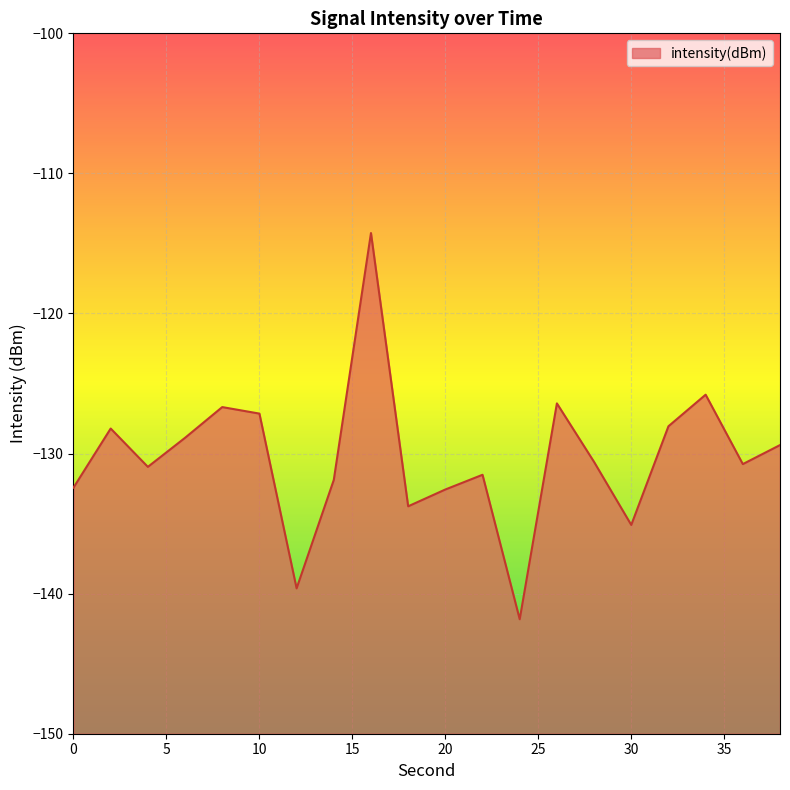

True or false: there are more than 0 points higher than both neighbors.

True